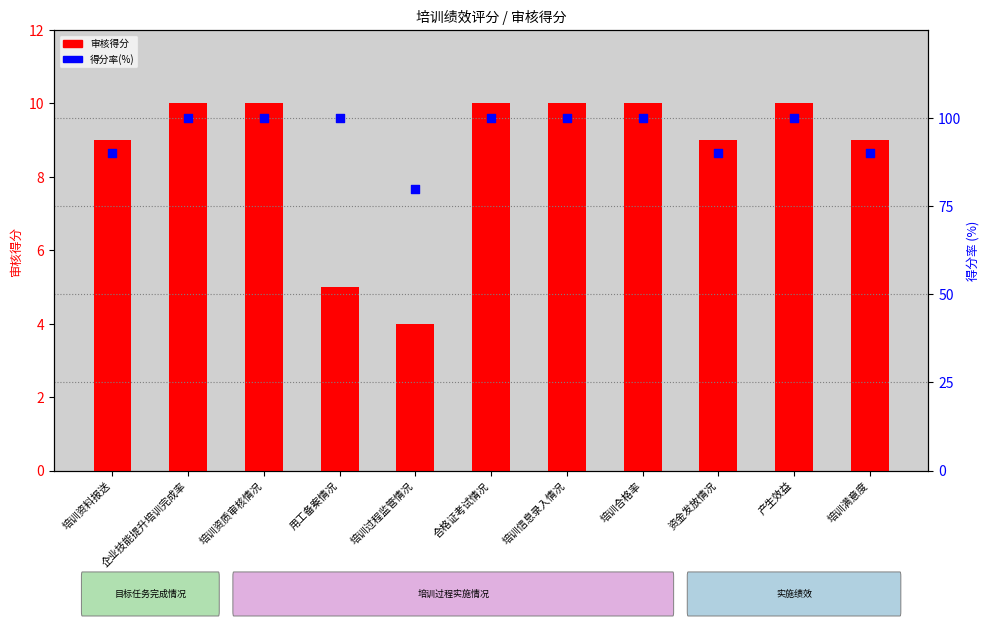

What are all the series names shown in the legend?

审核得分, 得分率(%)